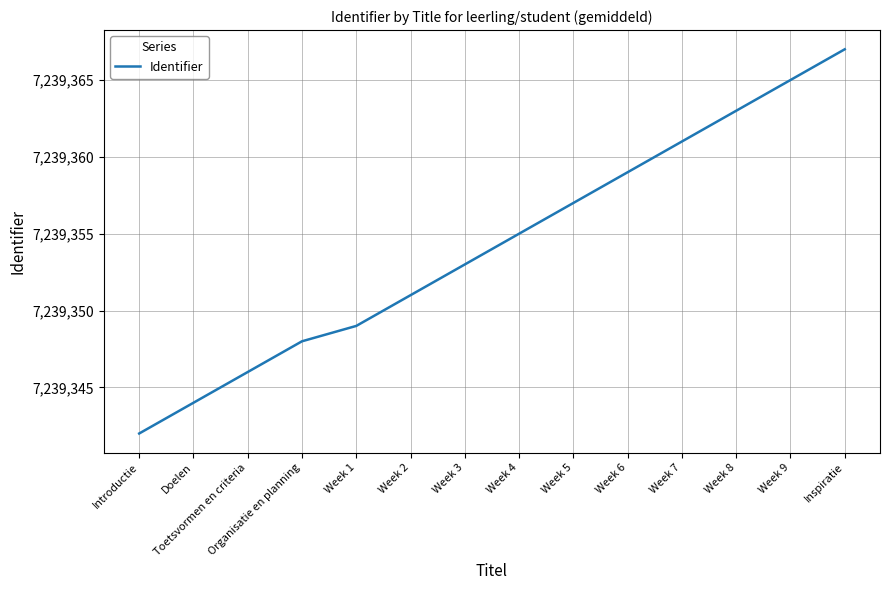

Reading right to left, list all the values displayed in this chart.

Inspiratie=7239367	Week 9=7239365	Week 8=7239363	Week 7=7239361	Week 6=7239359	Week 5=7239357	Week 4=7239355	Week 3=7239353	Week 2=7239351	Week 1=7239349	Organisatie en planning=7239348	Toetsvormen en criteria=7239346	Doelen=7239344	Introductie=7239342